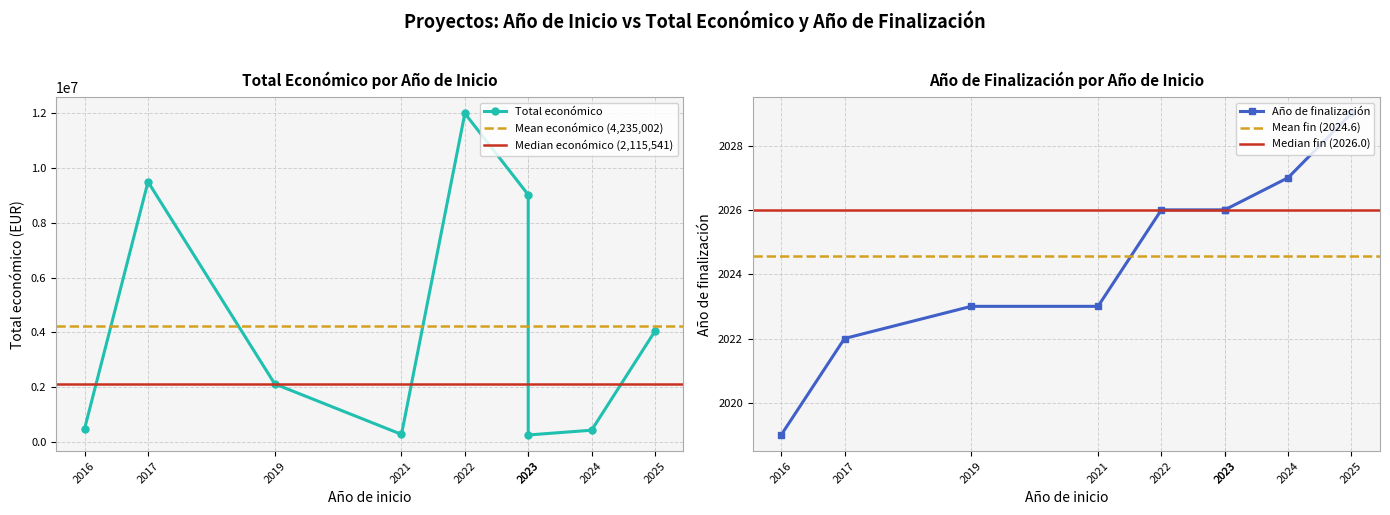

How many lines are shown in the chart?

2